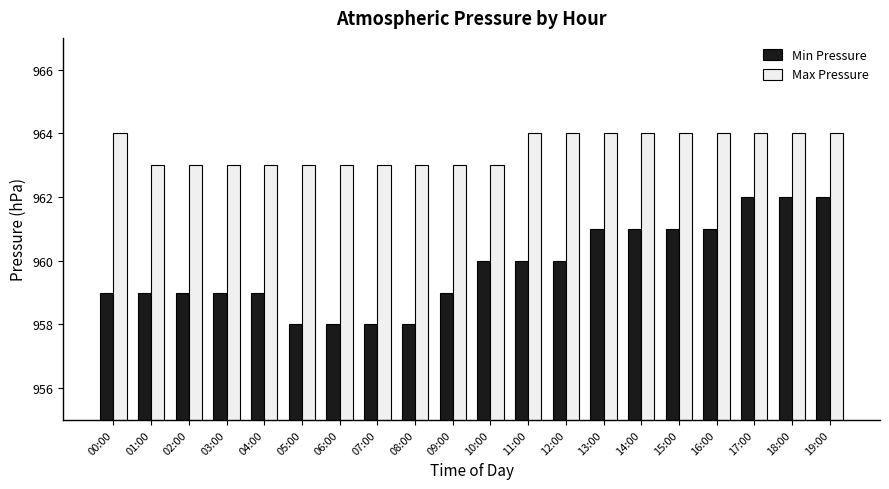

Which series has the largest range (max minus min)?

Min Pressure